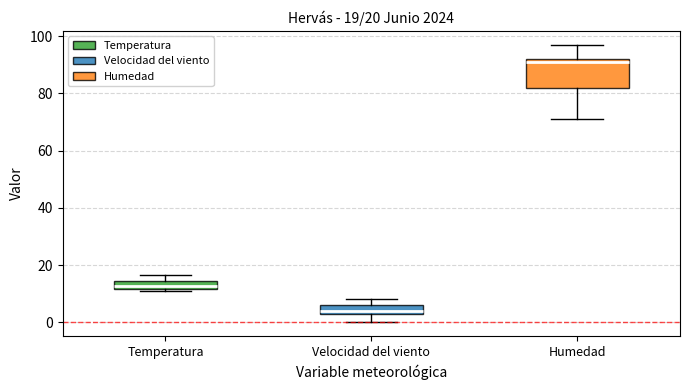

Which box has the highest median line?

Humedad